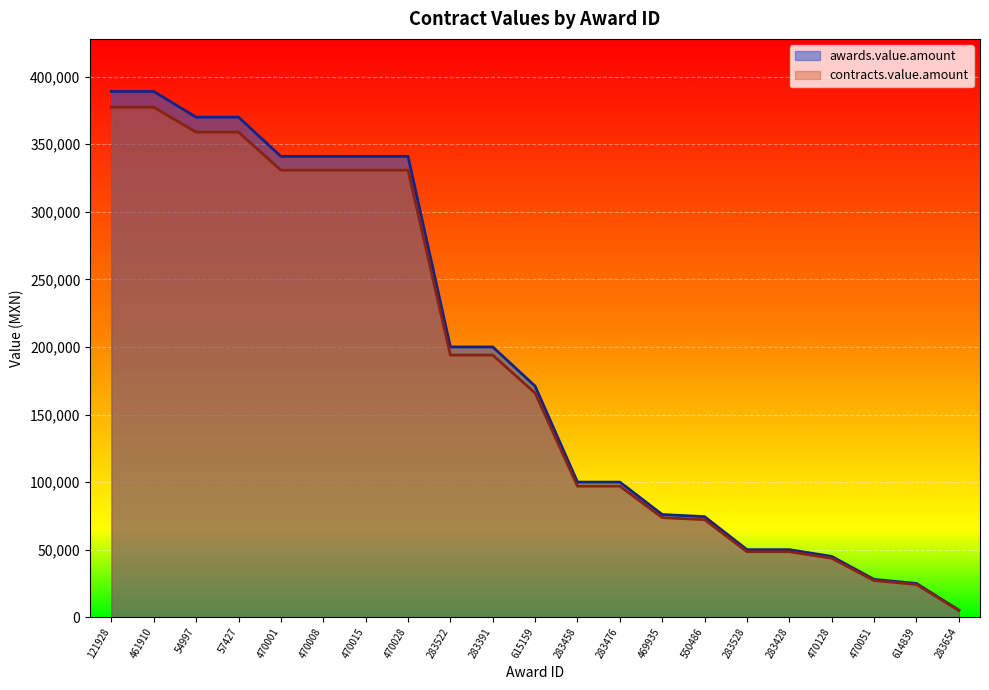

What is the value of the awards.value.amount point at the 14th from the left?

76000.0